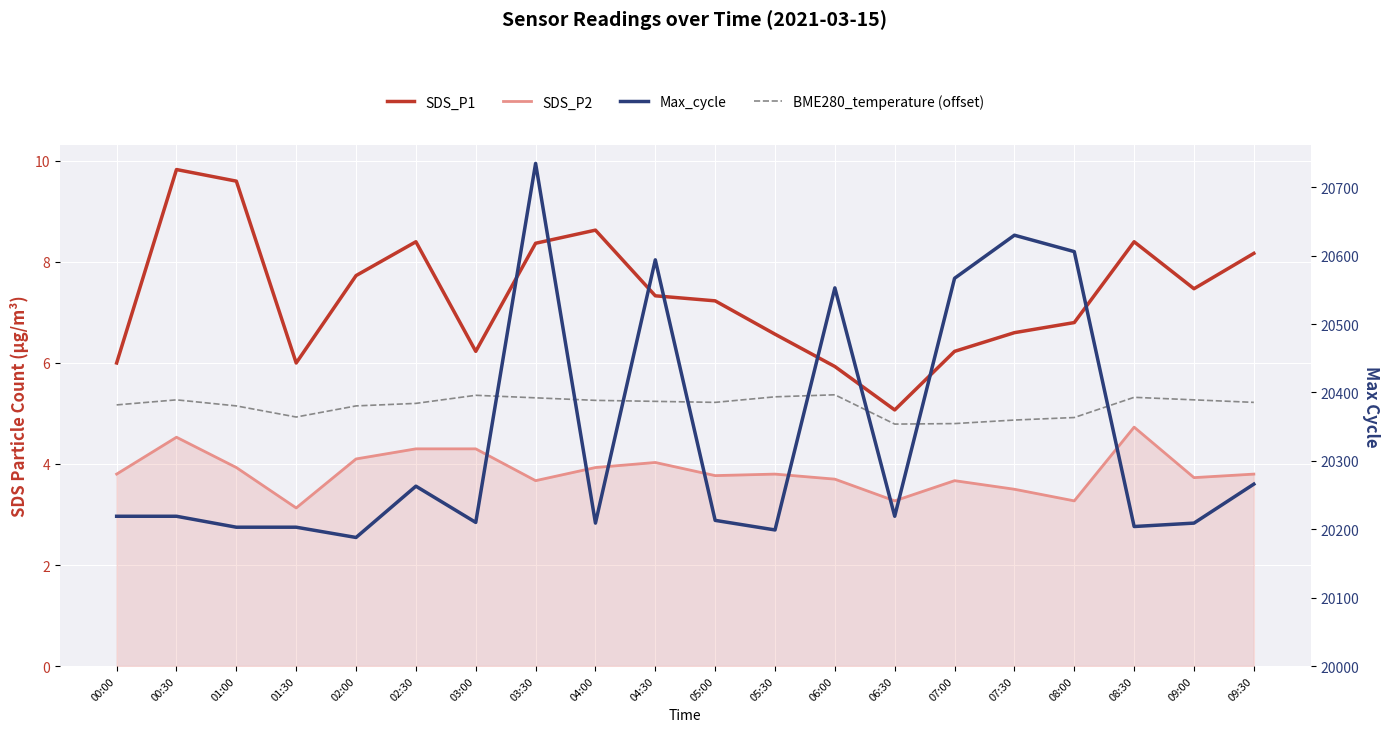

What is the greatest value displayed?

20735.0